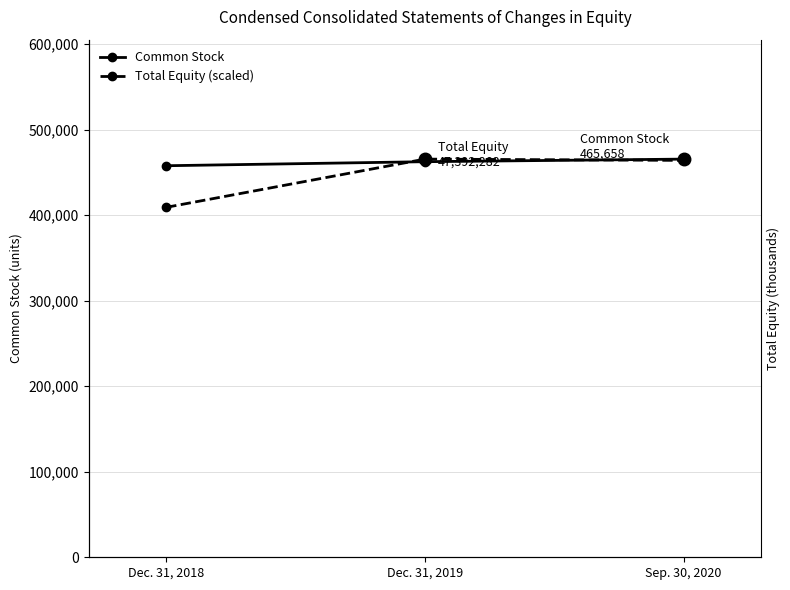

The Total Equity (scaled) series shows 827136.1 at Sep. 30, 2020. True or false?

False